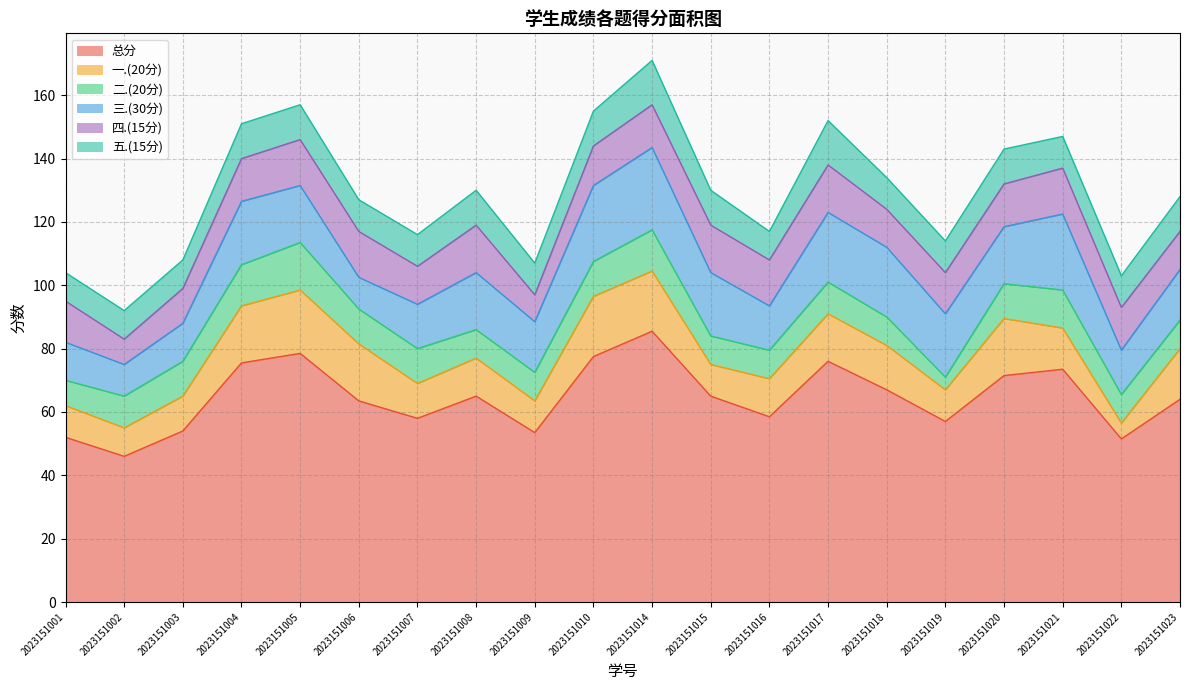

How many interior local valleys does the 三.(30分) series have?

6